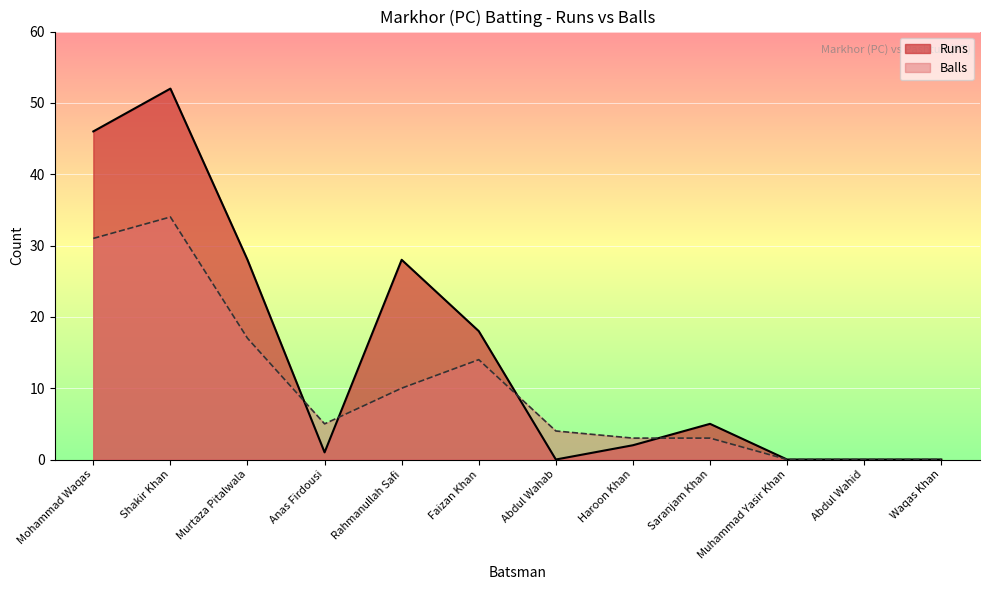

Reading left to right, transcribe all the data shown in this chart.

Runs: 46	52	28	1	28	18	0	2	5	0	0	0
Balls: 31	34	17	5	10	14	4	3	3	0	0	0